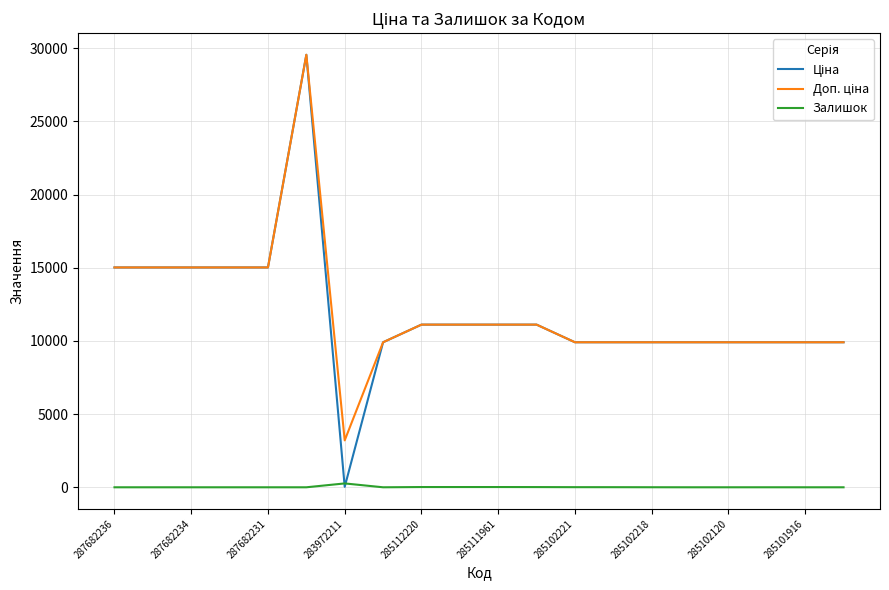

What is the greatest value displayed?

29548.9